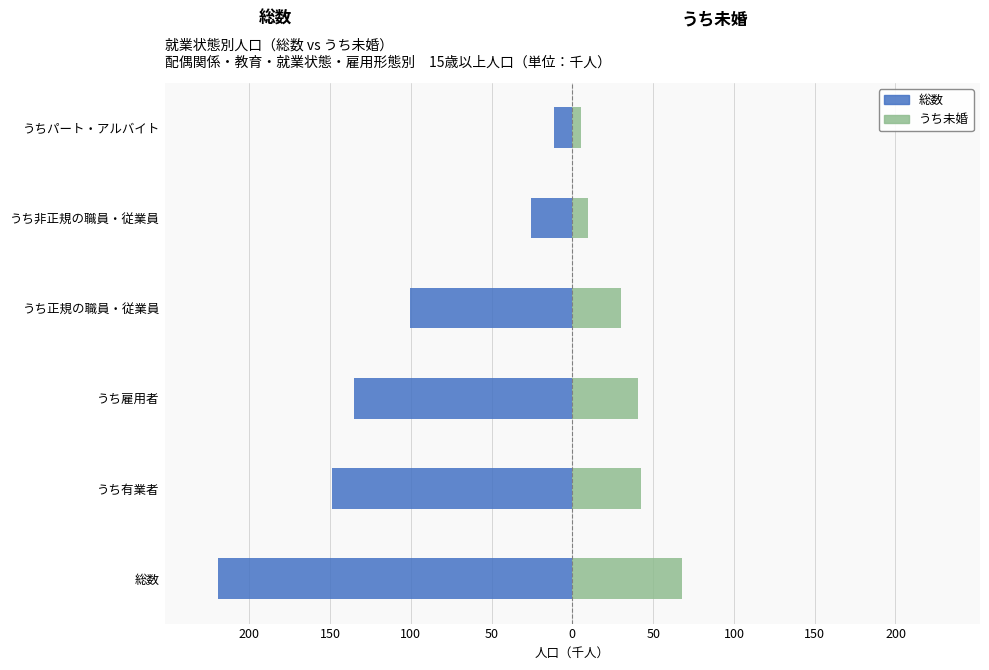

The value of 総数 at 50 is -3.5. True or false?

False